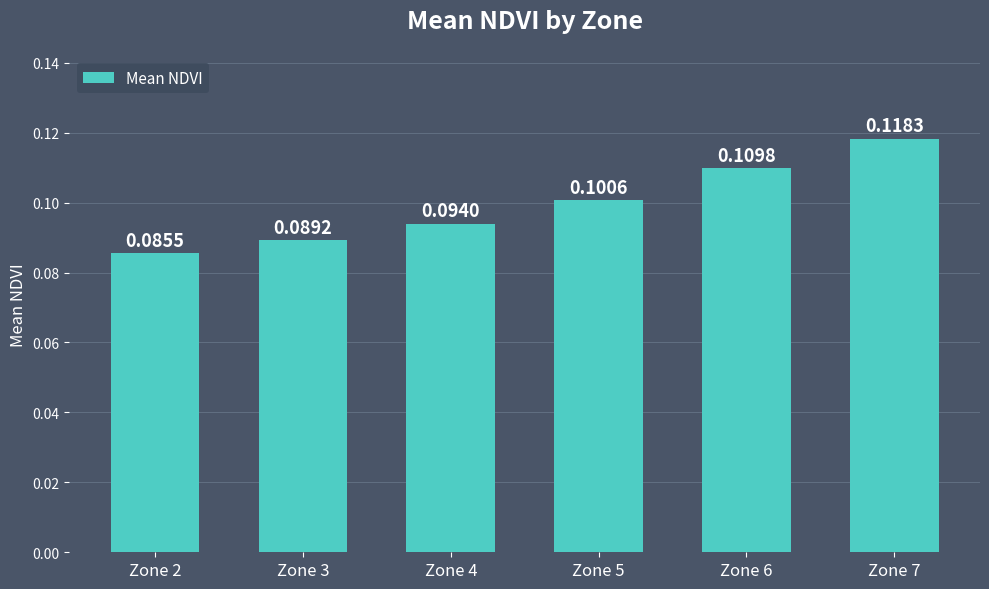

What is the sum of all values?

0.6